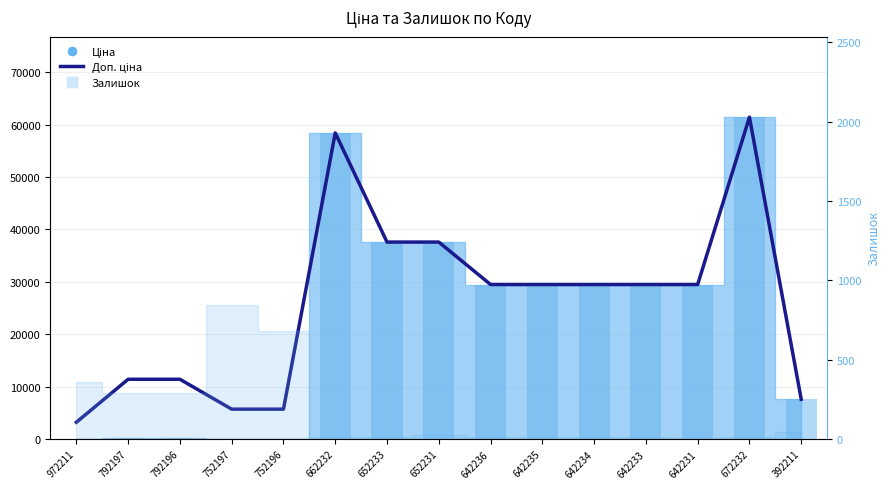

What is the value of the 3rd bar from the left?

11410.0